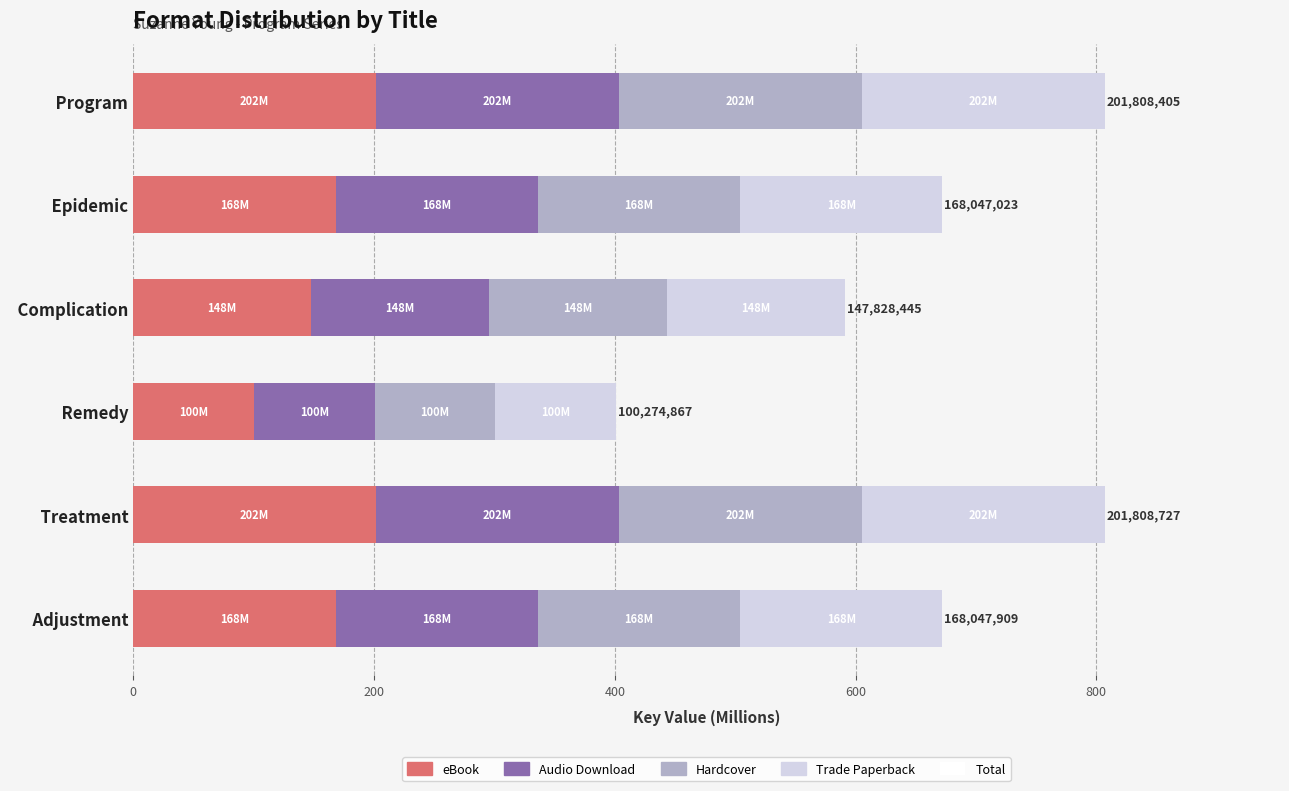

What is the total value across all series at   Program?

807.2